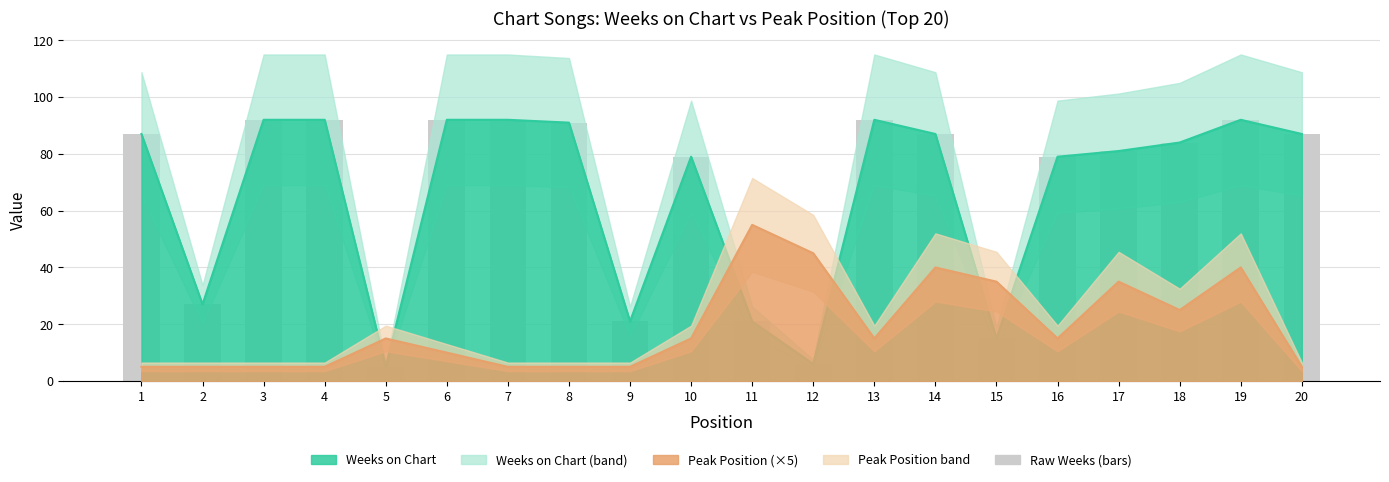

What is the difference between the second highest and minimum values in the Peak Position series?

40